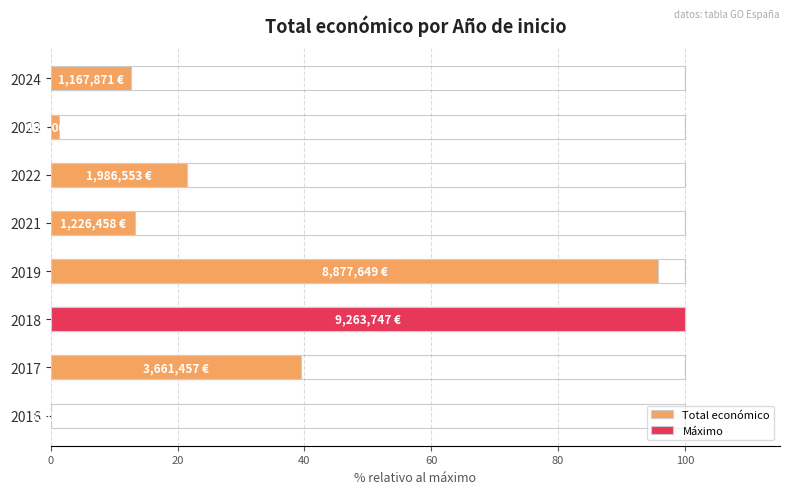

What is the value of the 2nd bar from the left?

39.5